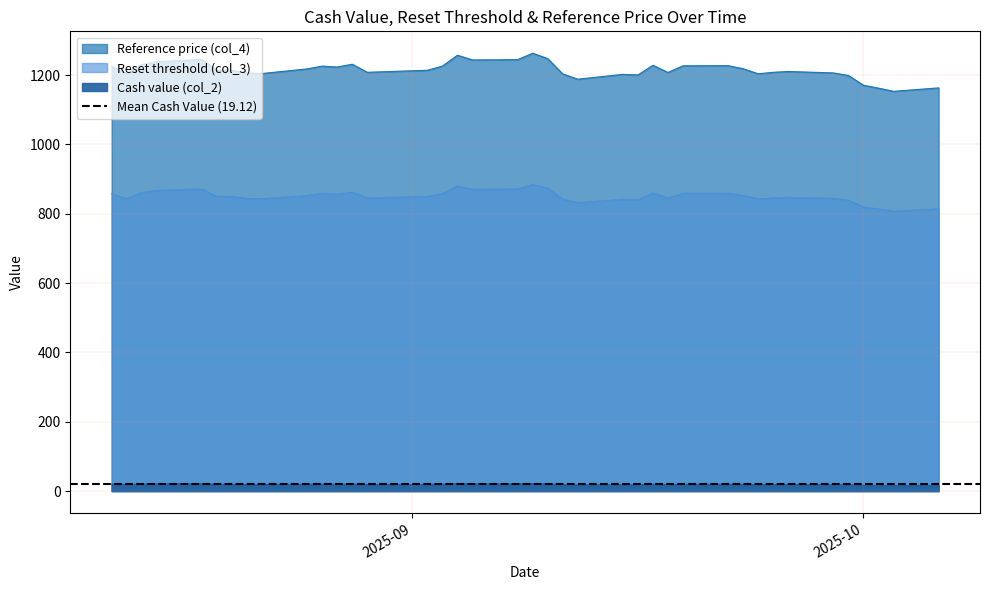

Is the value of Reset threshold (col_3) at 2025-08-27 greater than the value of Cash value (col_2) at 2025-09-15?

Yes